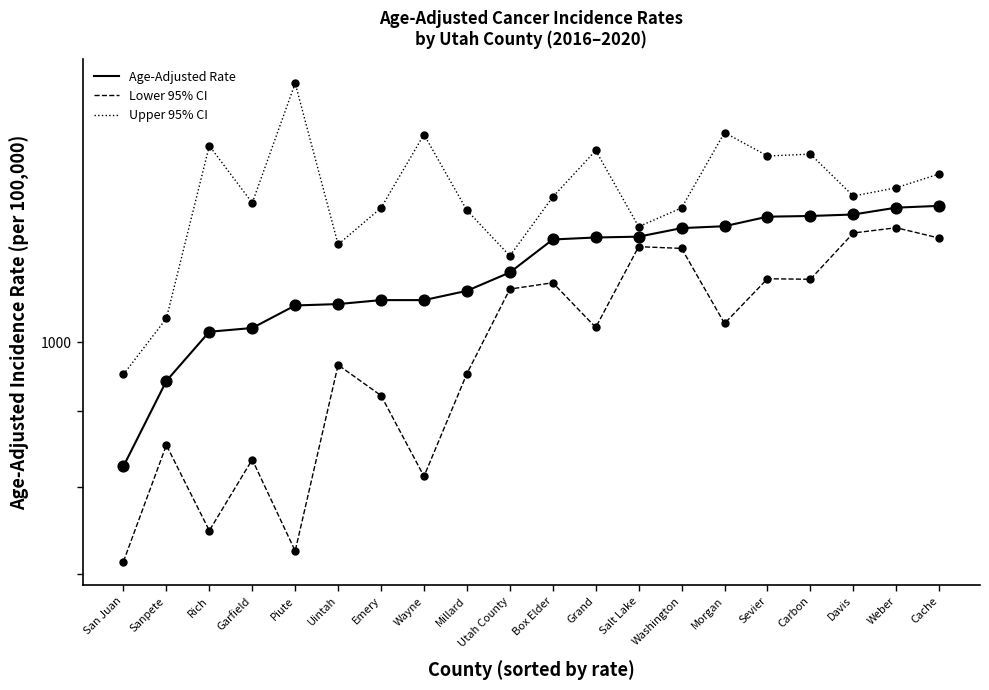

Is the value of Age-Adjusted Rate at Wayne greater than the value of Lower 95% CI at Cache?

No